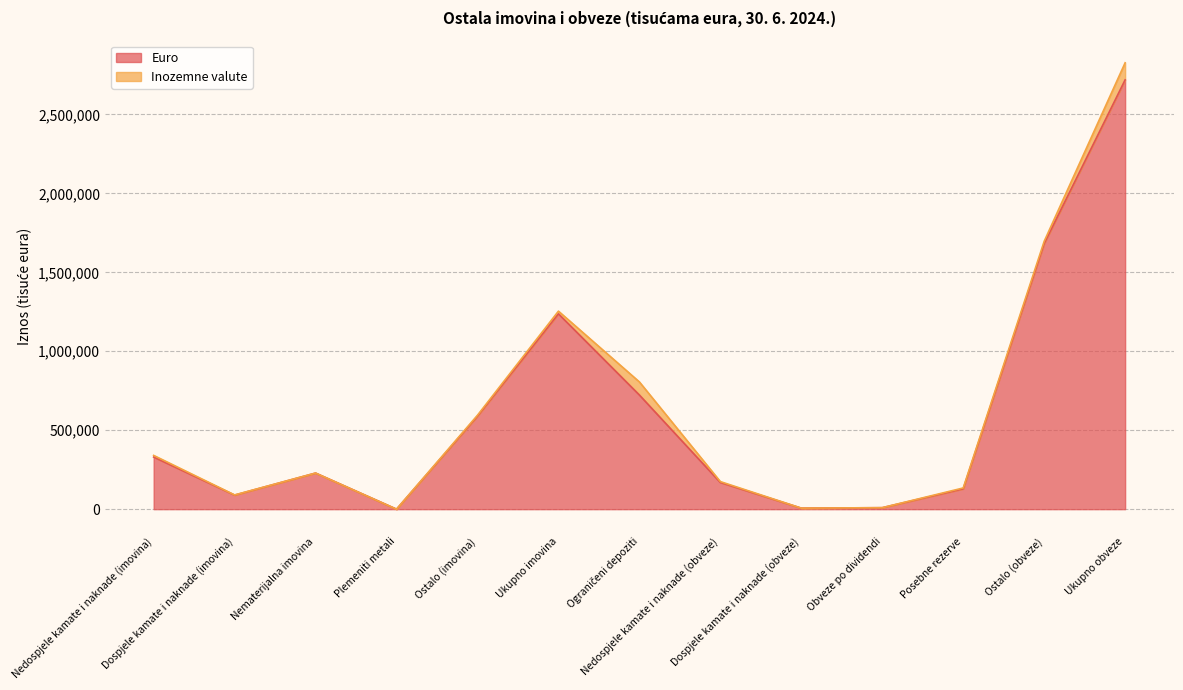

At which category does the data reach its first local valley?

Dospjele kamate i naknade (imovina)